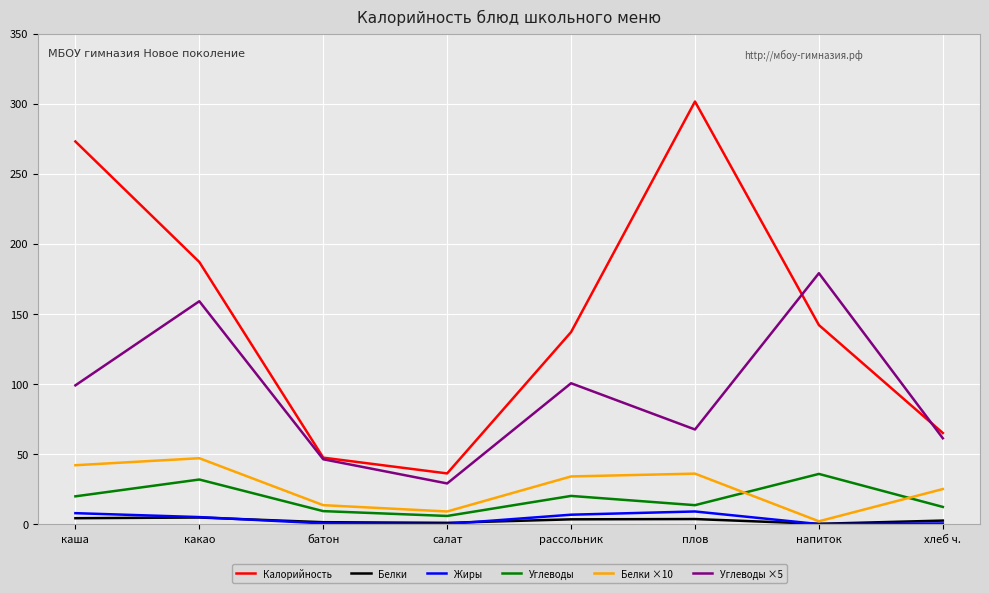

What is the highest value of the Белки series?

4.7